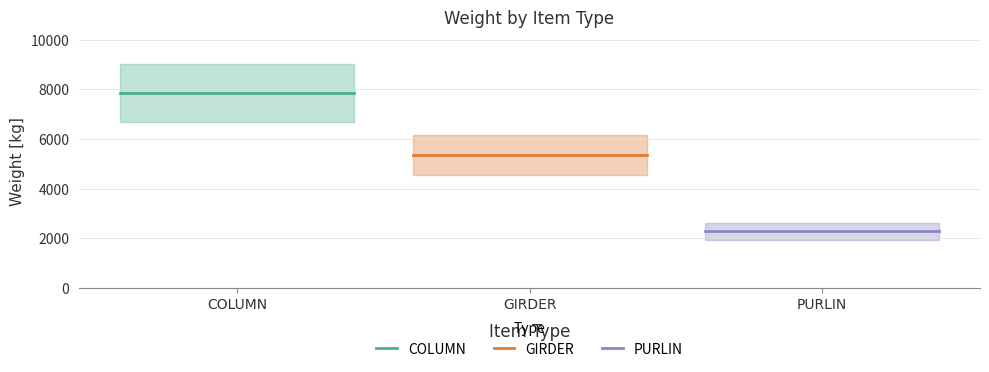

What are all the series names shown in the legend?

COLUMN, GIRDER, PURLIN